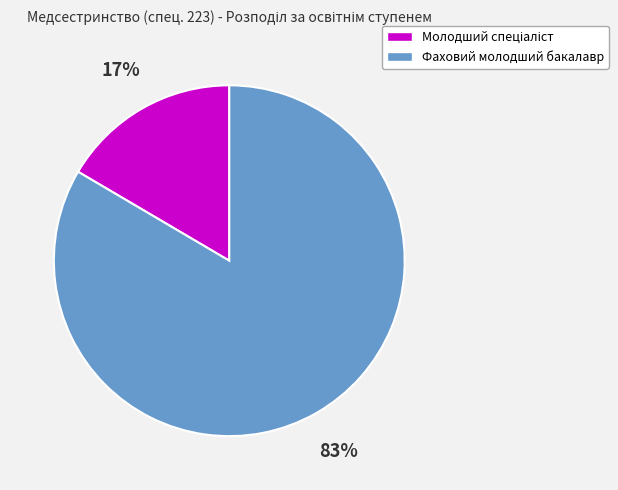

How many segments does this pie chart have?

2